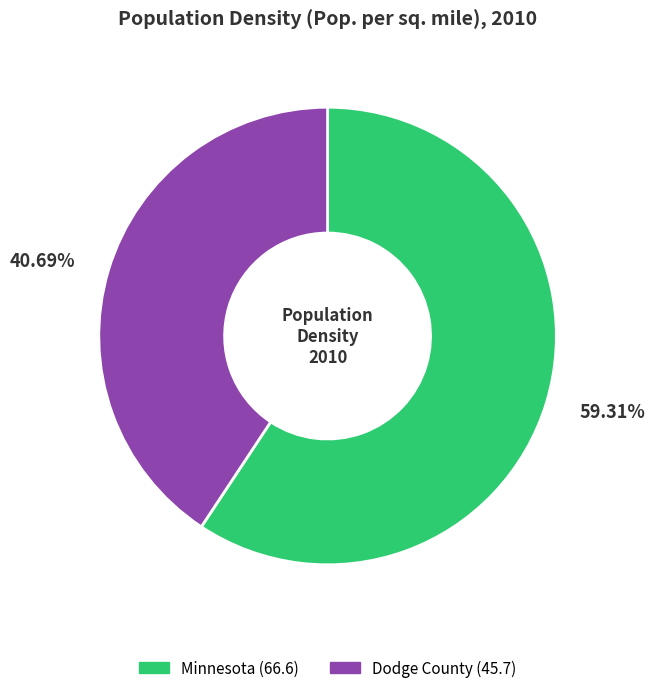

Between Minnesota and Dodge County, which is larger?

Minnesota